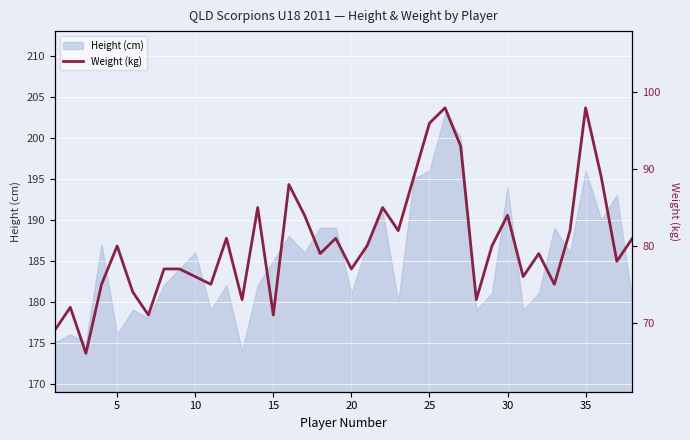

The value of Height (cm) at 30 is 194. True or false?

True